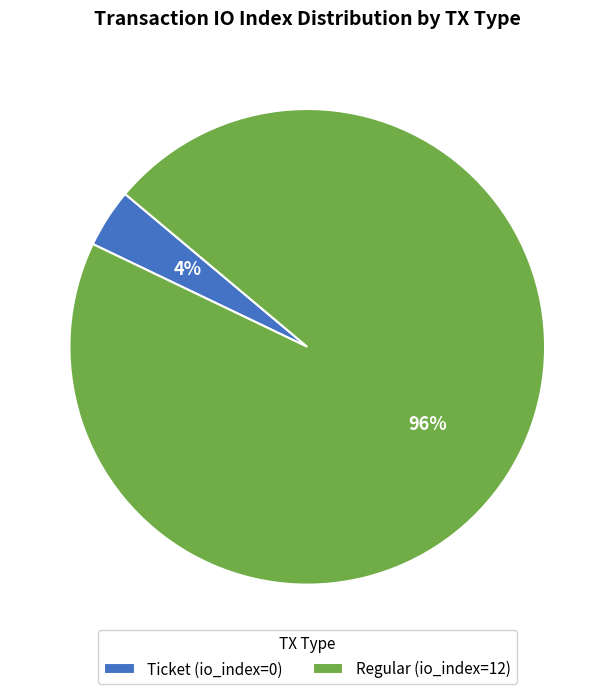

Count the number of slices in the pie.

2